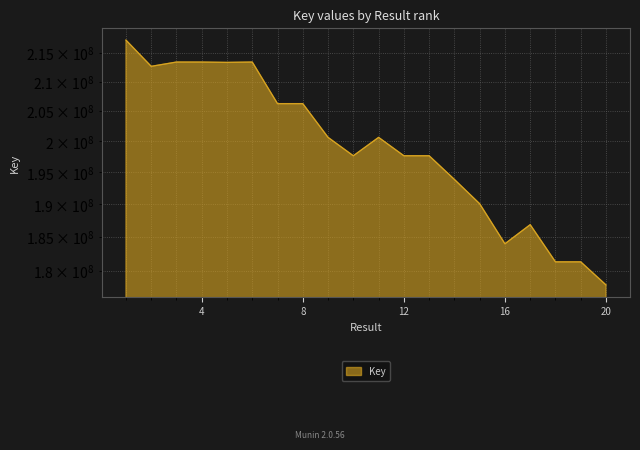

How many categories are shown in the chart?

20